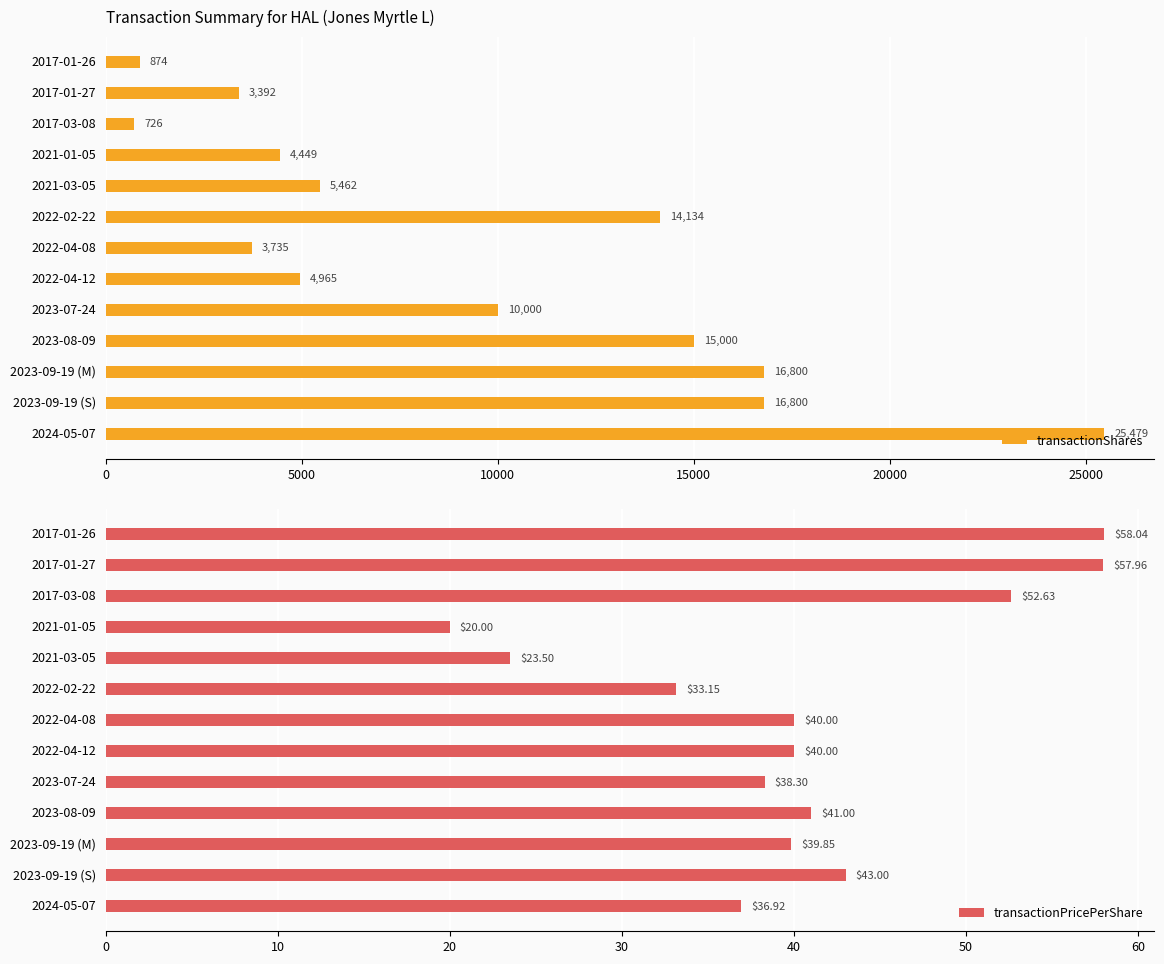

How many groups of bars are there?

13